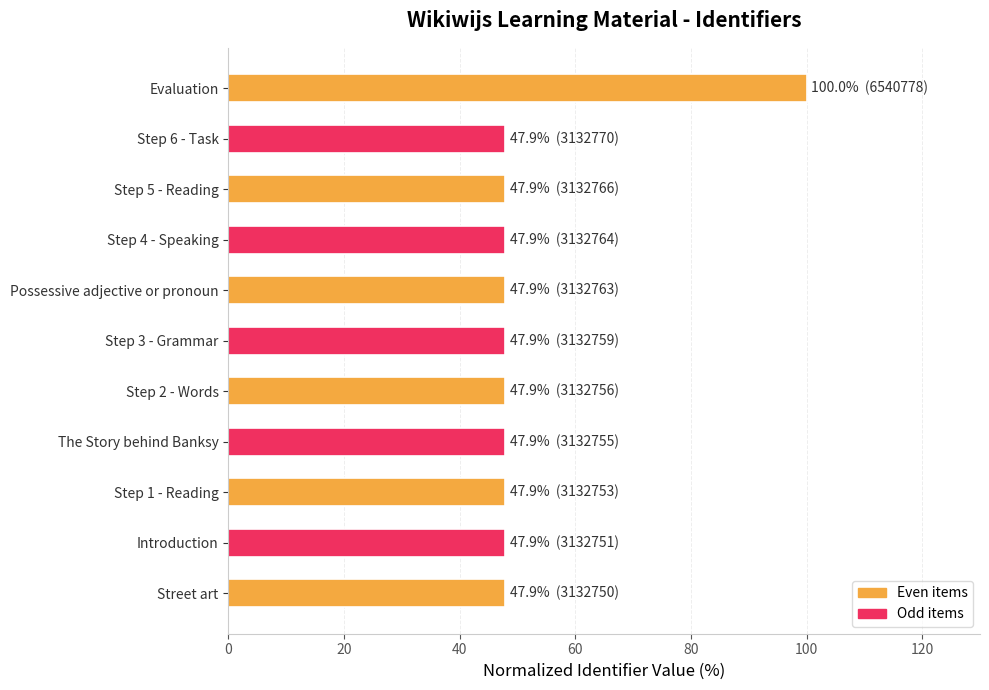

Reading bottom to top, what are all the values shown in this chart?

Street art=47.9	Introduction=47.9	Step 1 - Reading=47.9	The Story behind Banksy=47.9	Step 2 - Words=47.9	Step 3 - Grammar=47.9	Possessive adjective or pronoun=47.9	Step 4 - Speaking=47.9	Step 5 - Reading=47.9	Step 6 - Task=47.9	Evaluation=100.0